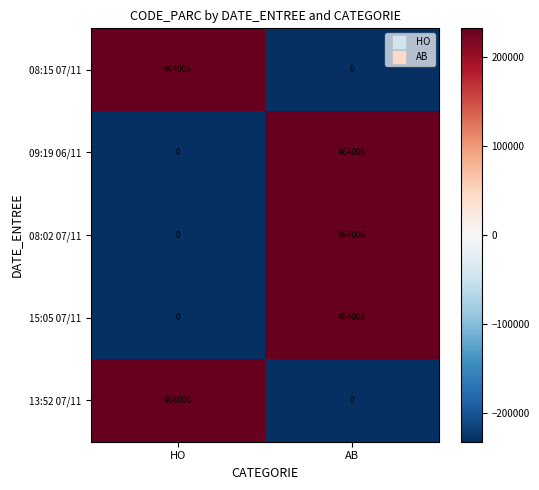

Is it true that 15:05 07/11 equals 0 at HO?

True